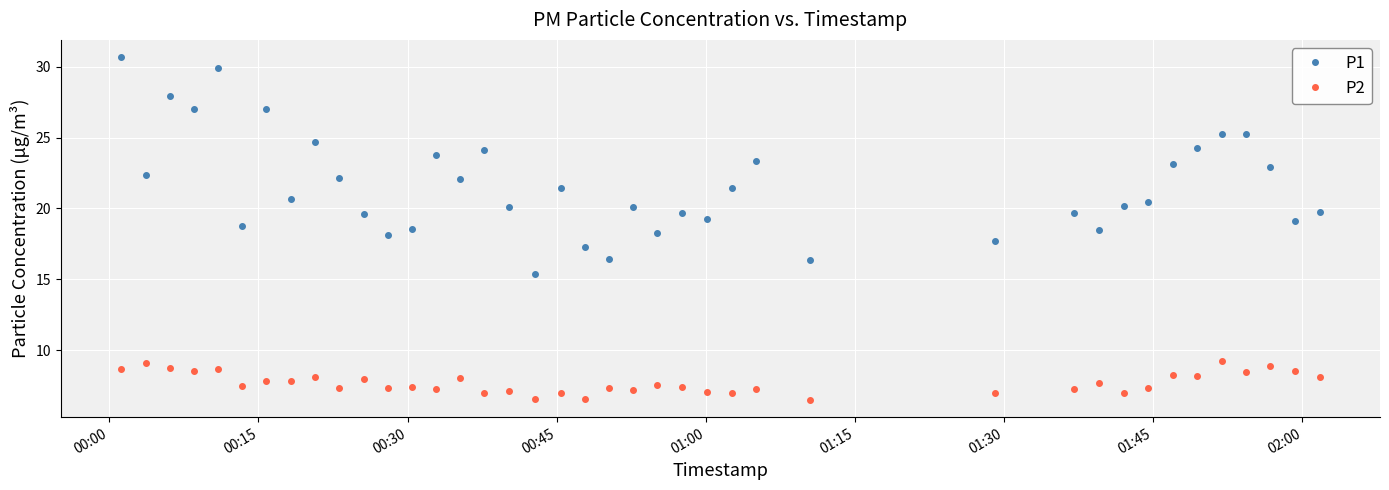

True or false: P1 has more than 1 interior local peaks.

True